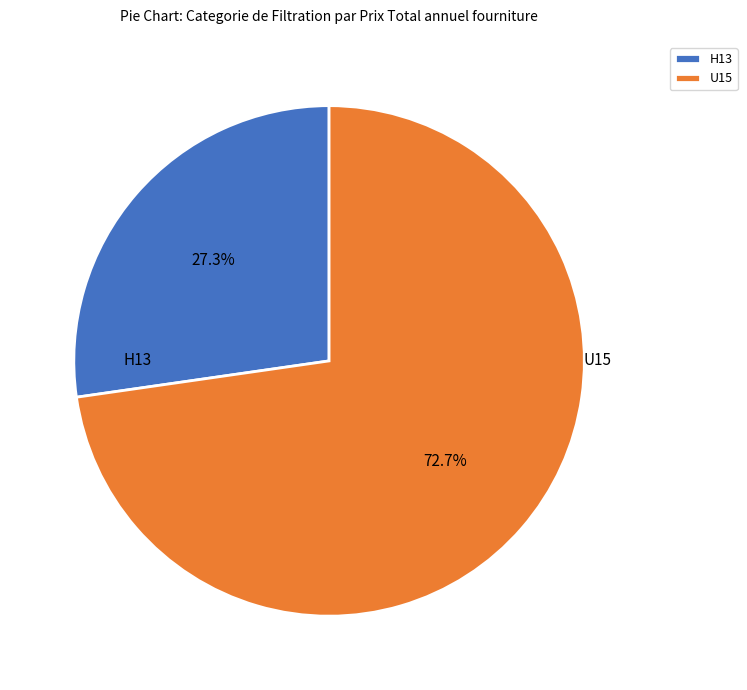

Combined, what portion of the pie is H13 and U15?

100.0%